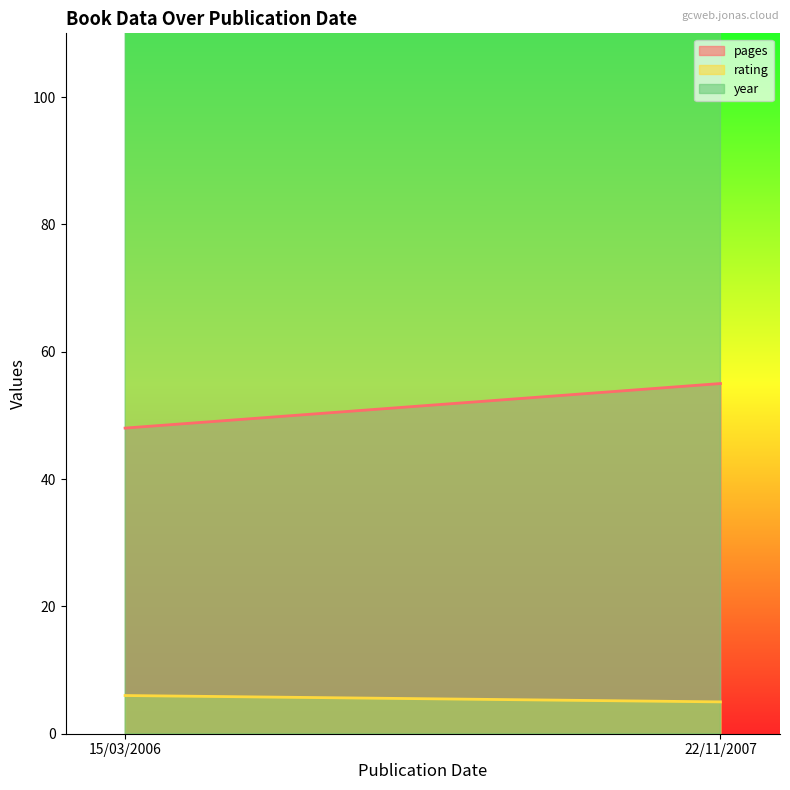

The value of year at 15/03/2006 is 2006. True or false?

True